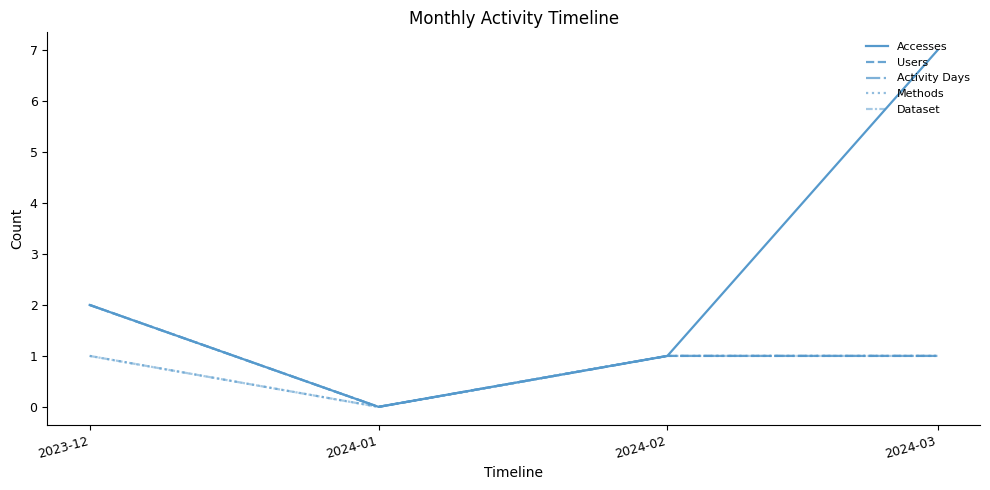

Which has a higher value, 2023-12 or 2024-03?

2024-03